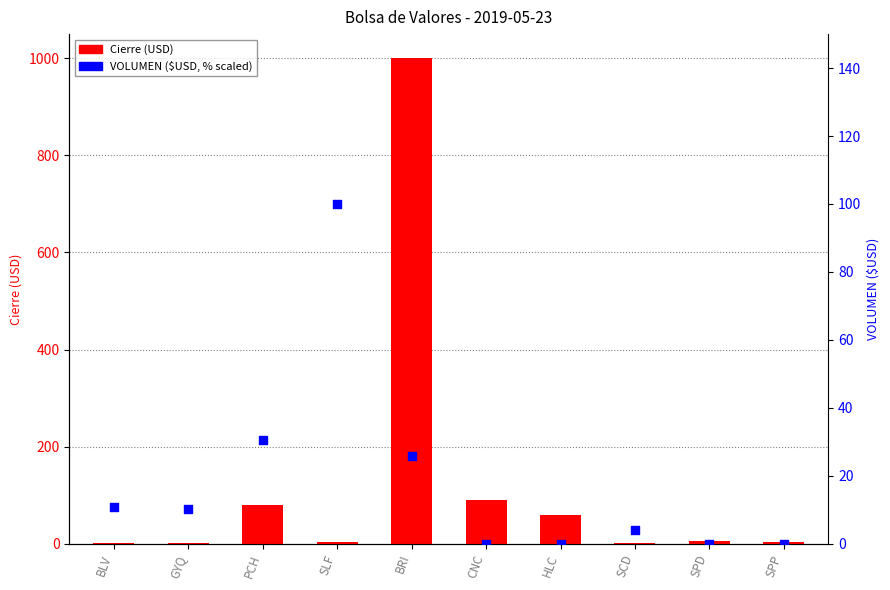

What is the total value across all series at SPD?

6.0